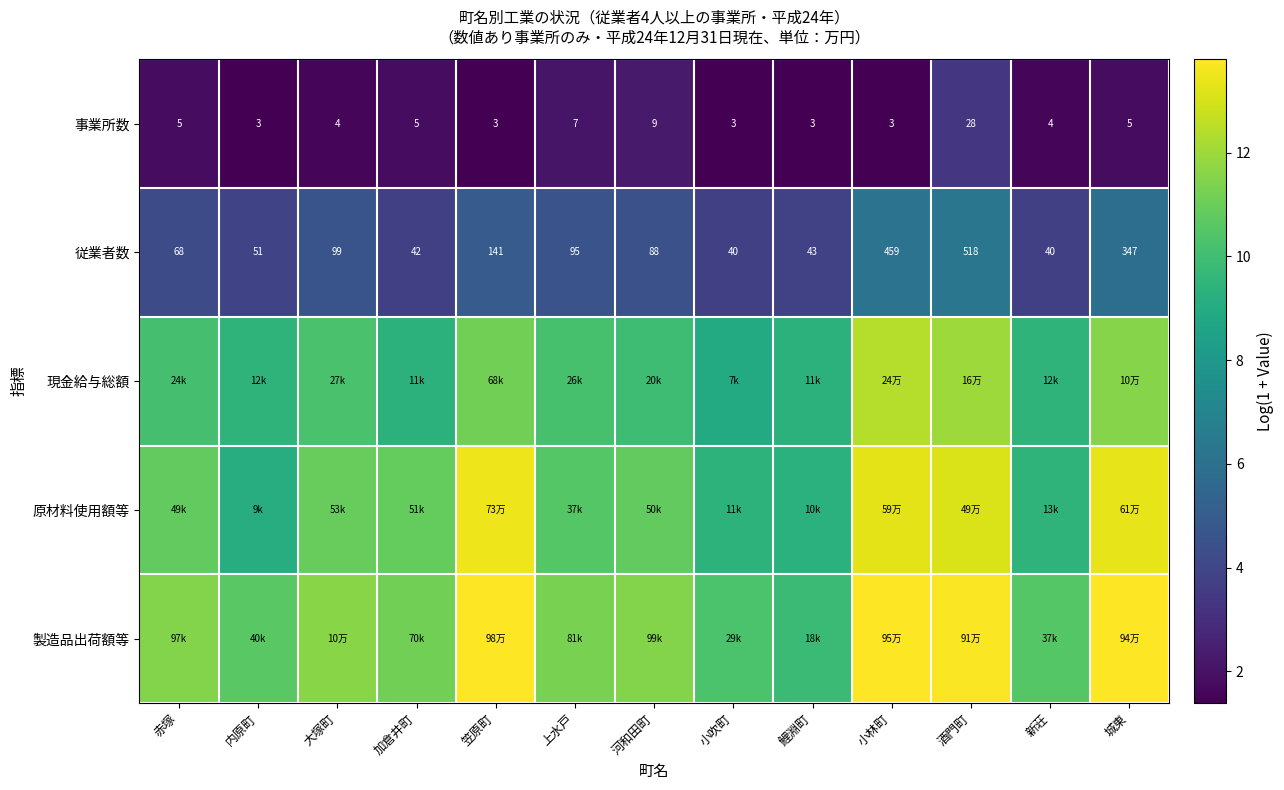

Where is 従業者数 nearest to the value 279?

城東